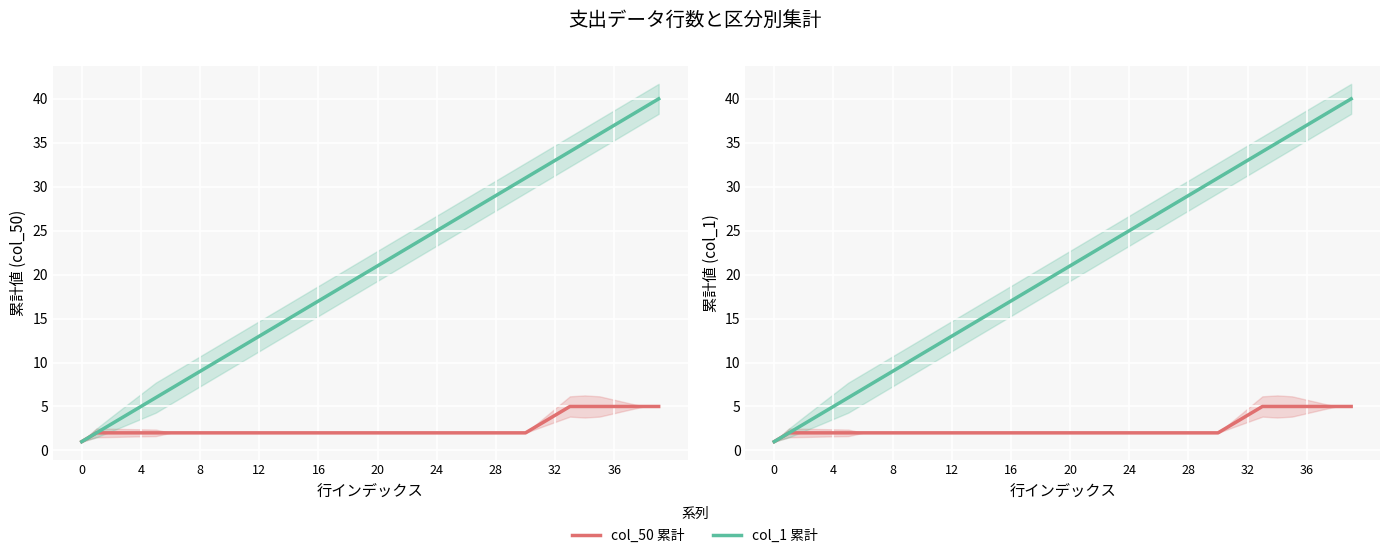

What is the difference between the highest and lowest values at 38?

34